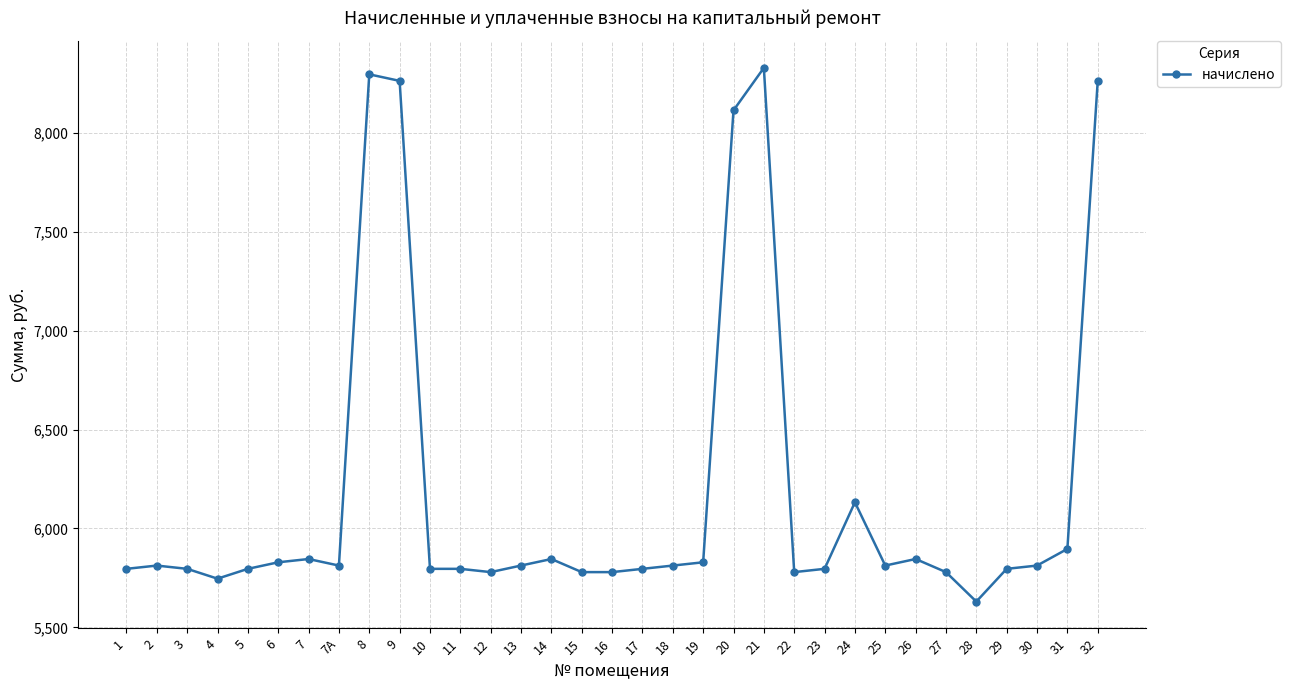

What is the value of the 18th point from the left?

5796.0